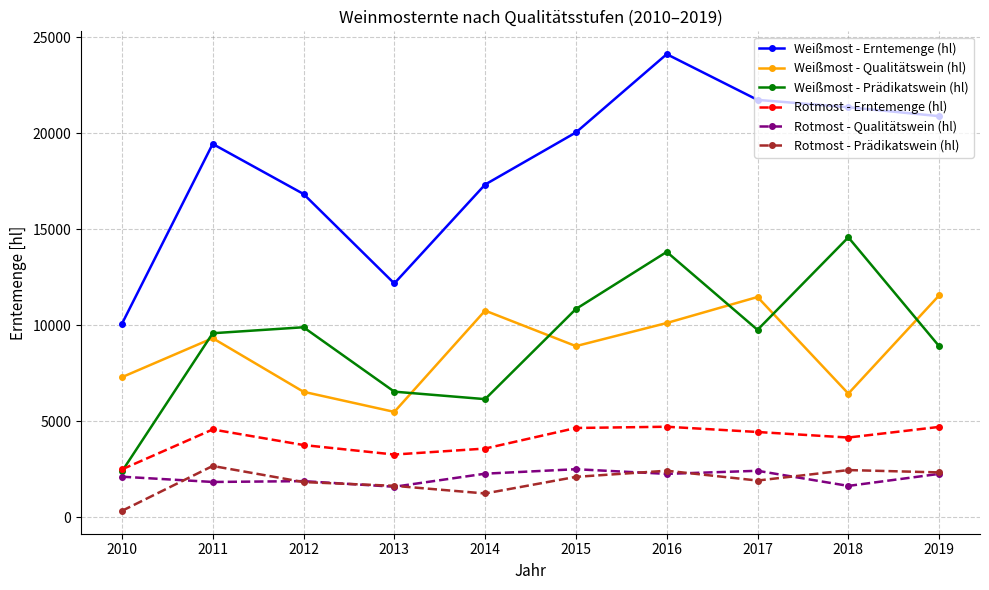

At which category is the sum across all series the highest?

2016